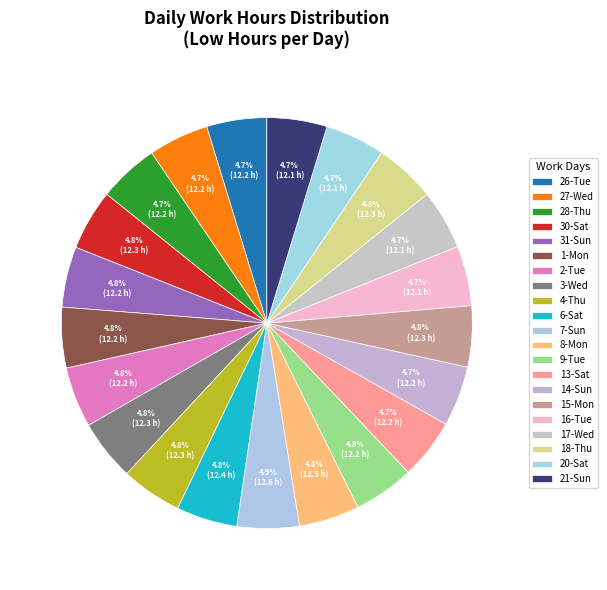

Does any single category account for the majority?

No